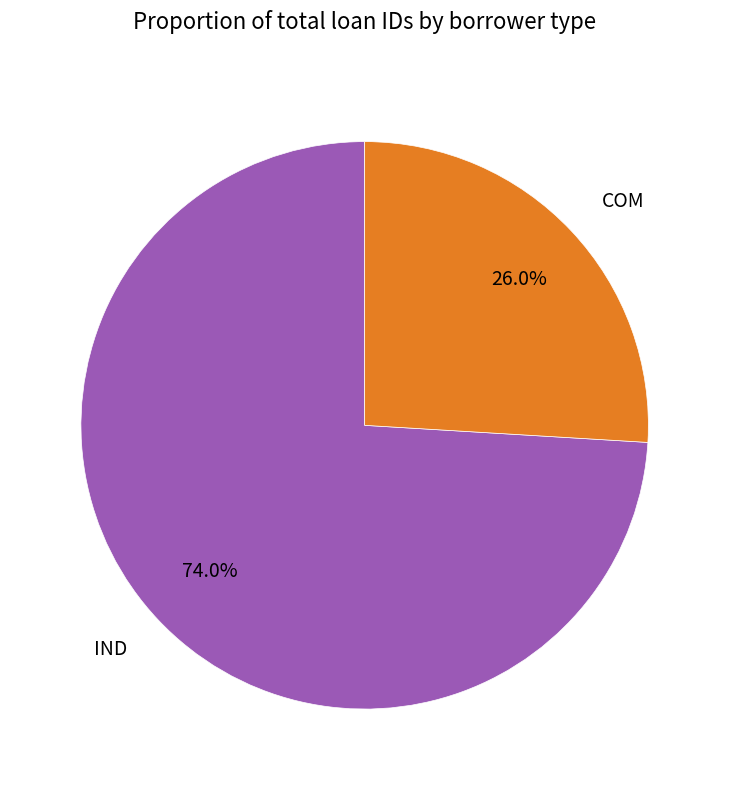

Combined, what portion of the pie is IND and COM?

100.0%